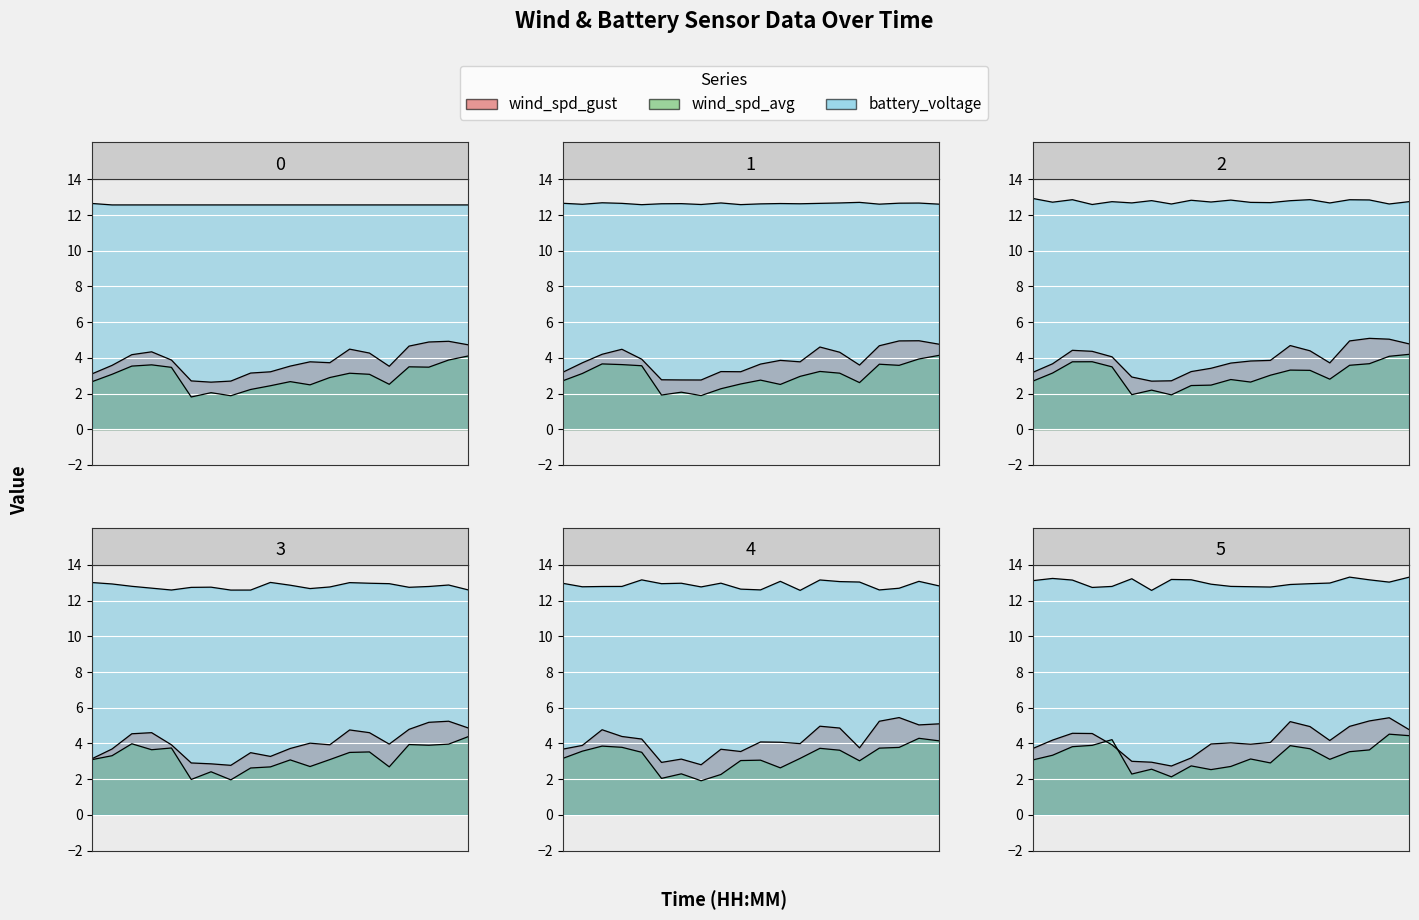

What is the label of the 8th point from the right?

02:04